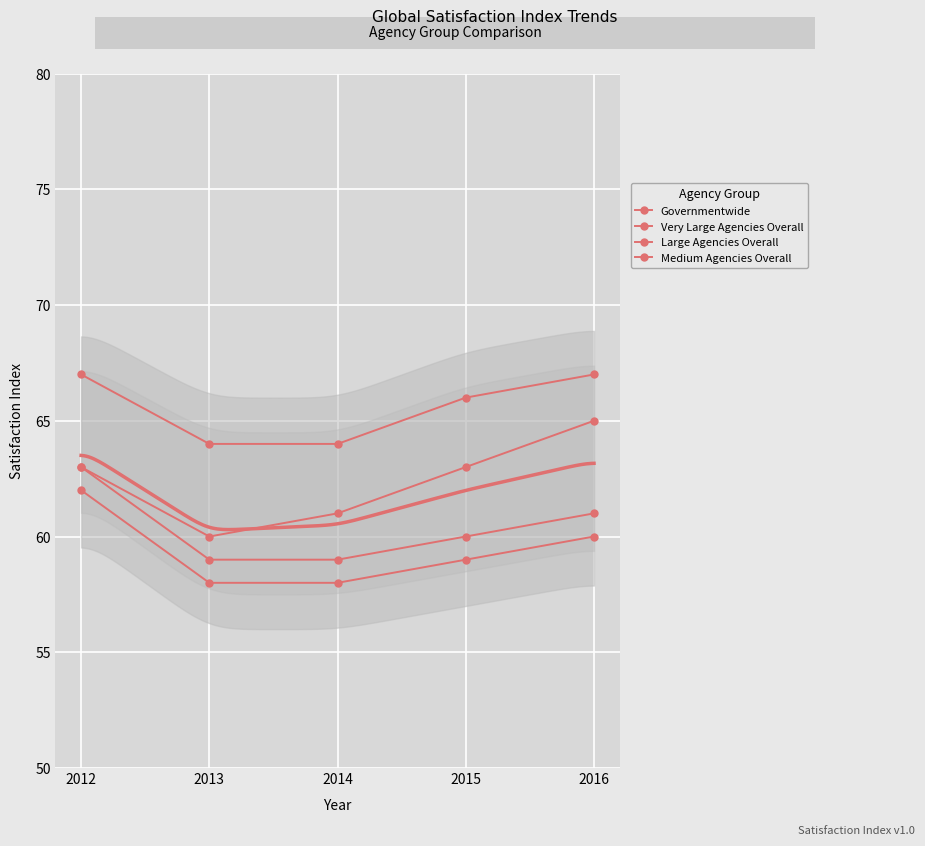

How many lines are shown in the chart?

4